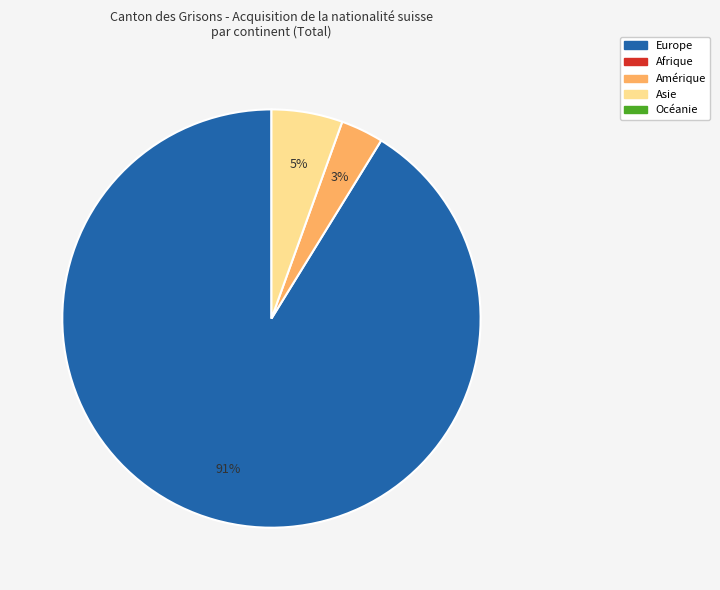

How many slices are in this pie chart?

3